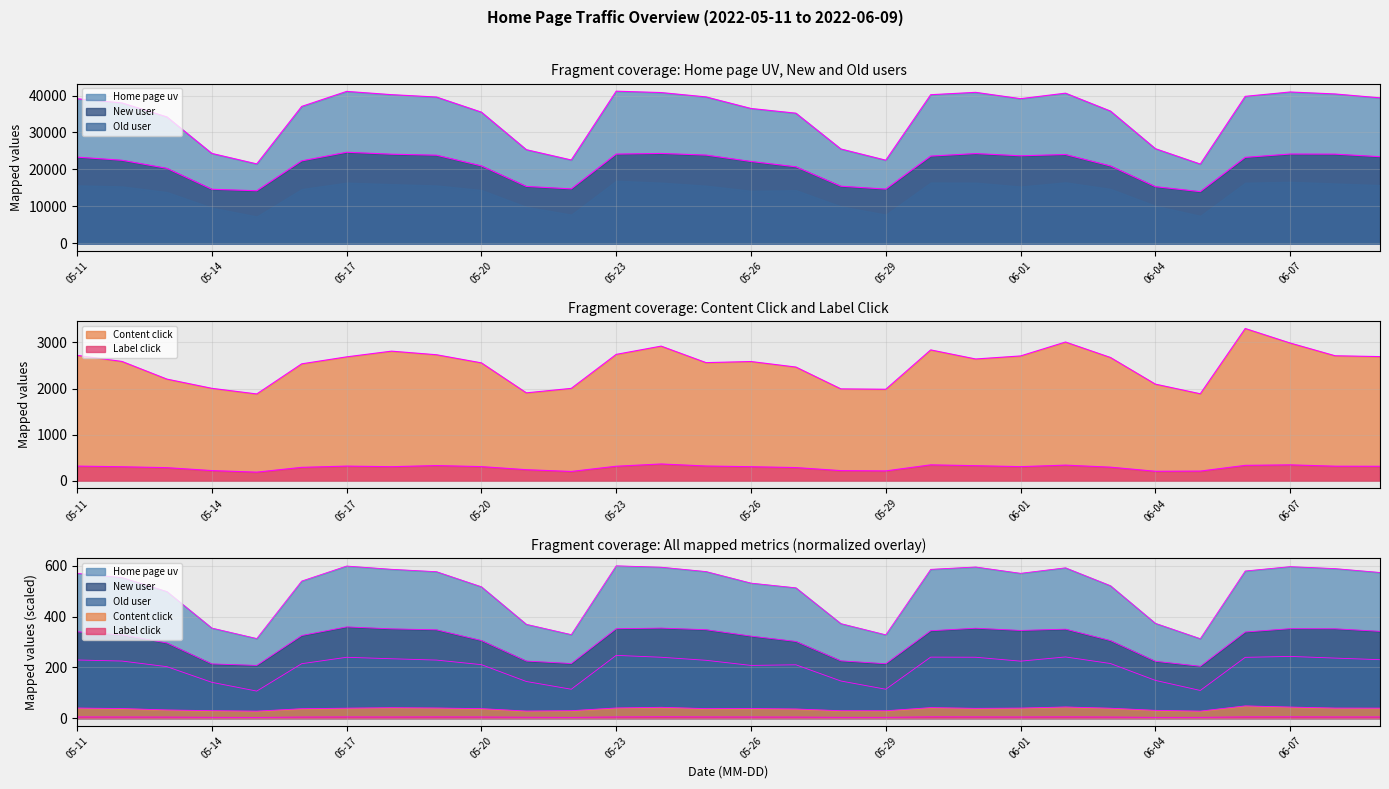

Count the number of categories in the chart.

30